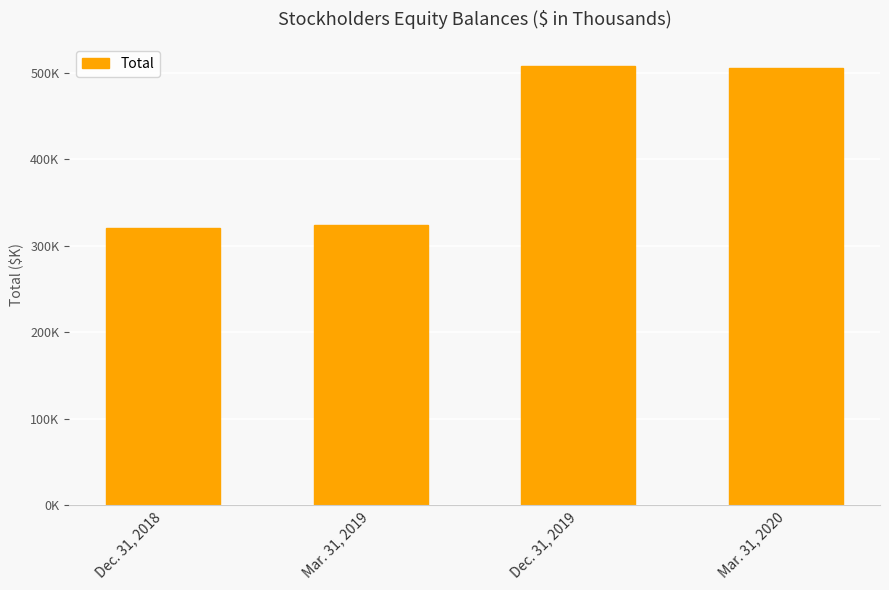

Where is the data nearest to the value 413925?

Mar. 31, 2019